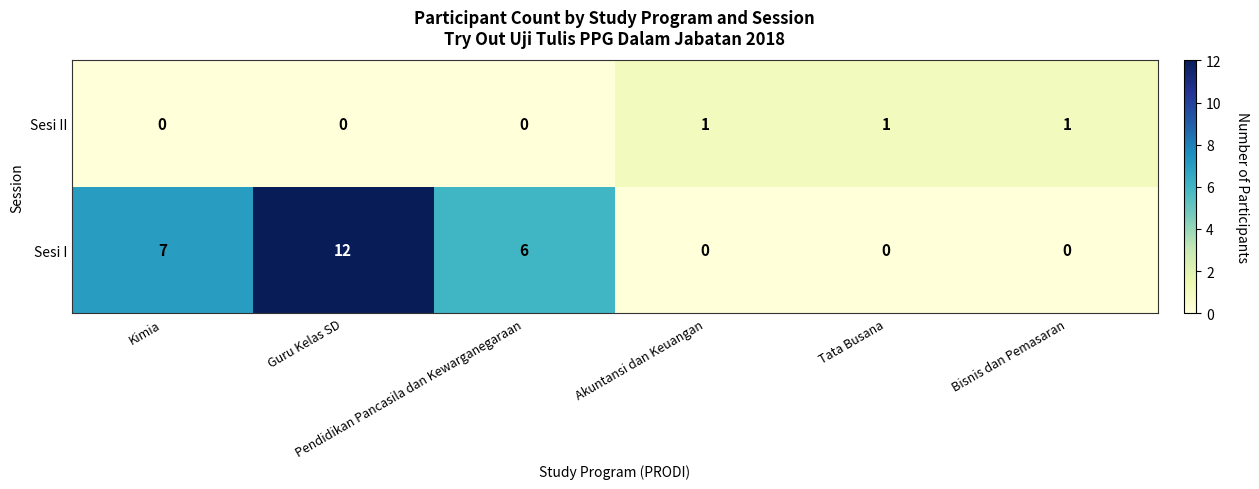

Count the Sesi II values in the range 0 to 1.

6